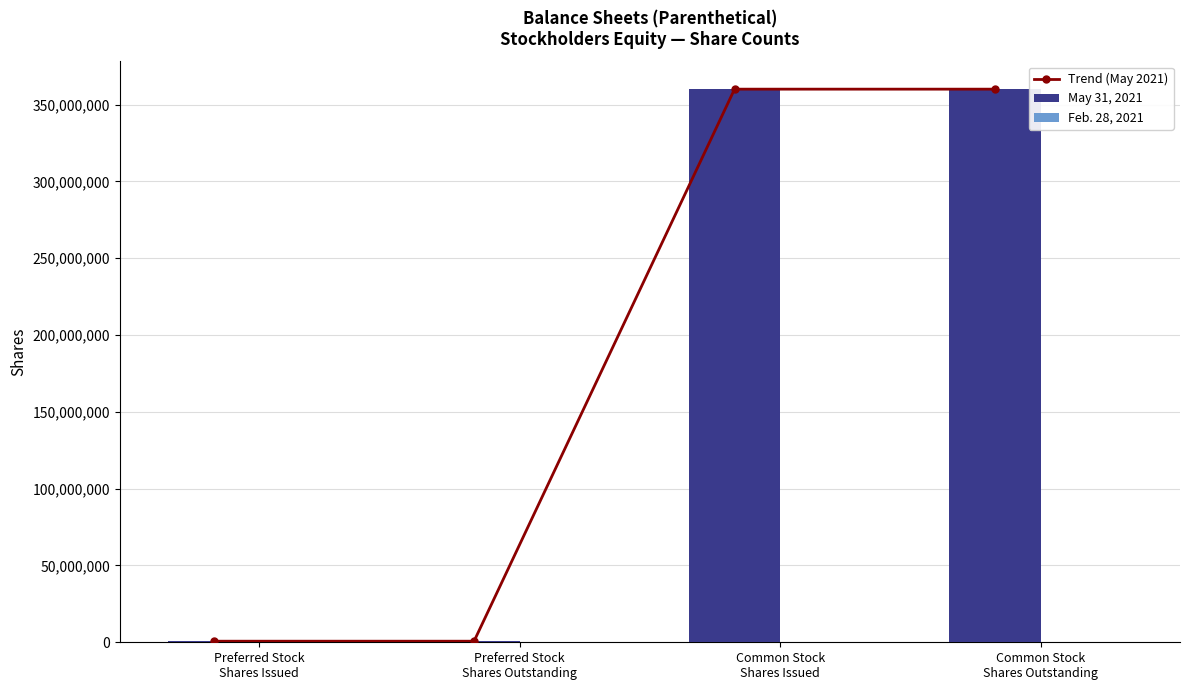

What is the difference between the second highest and second lowest values in the May 31, 2021 series?

359296332